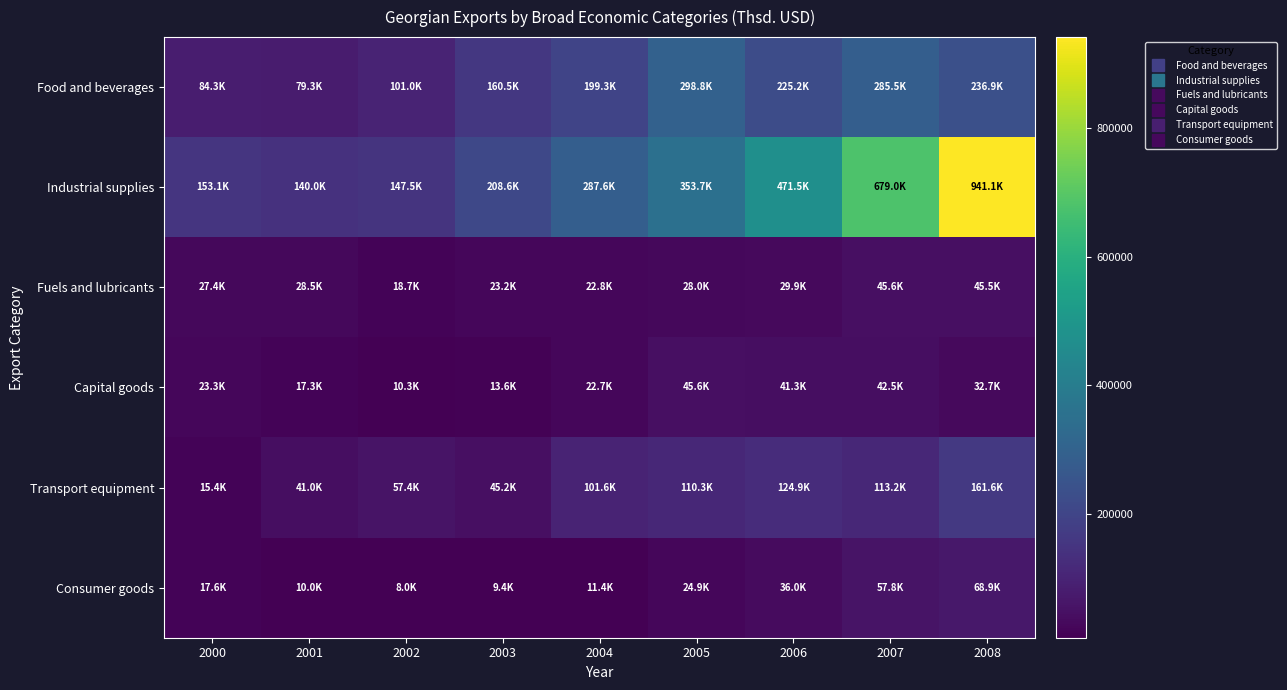

What is the spread (max minus min) of values at 2008?

908433.5